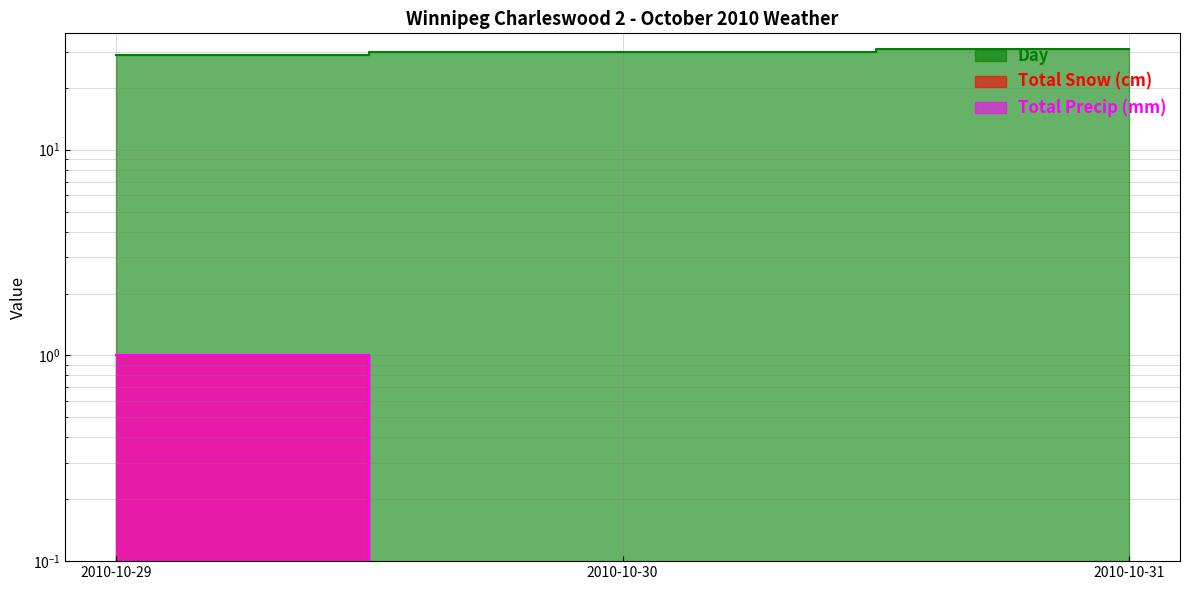

Which series has the largest total across all categories?

Day